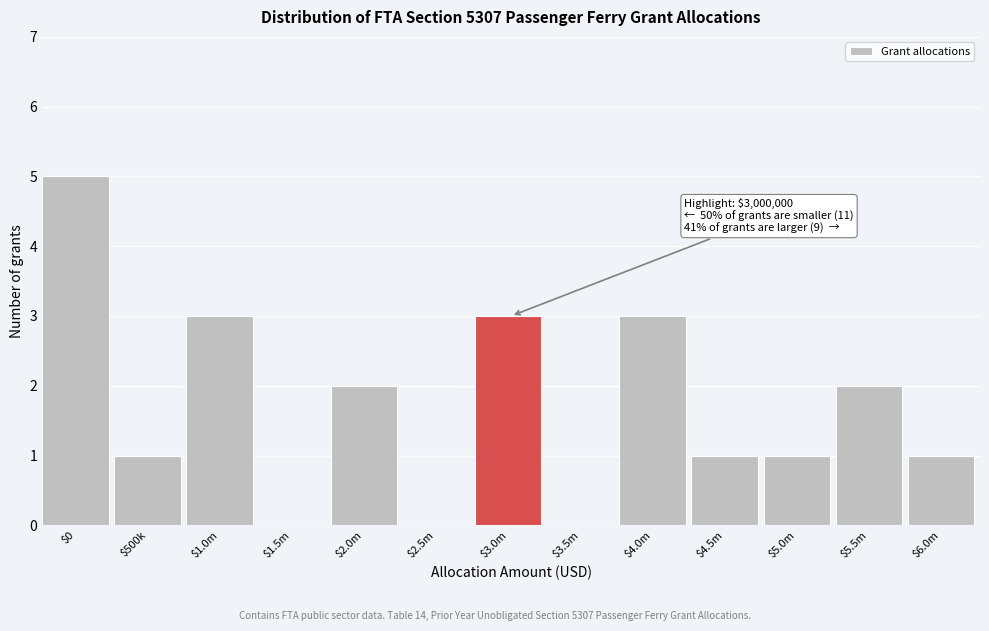

What is the greatest value displayed?

5